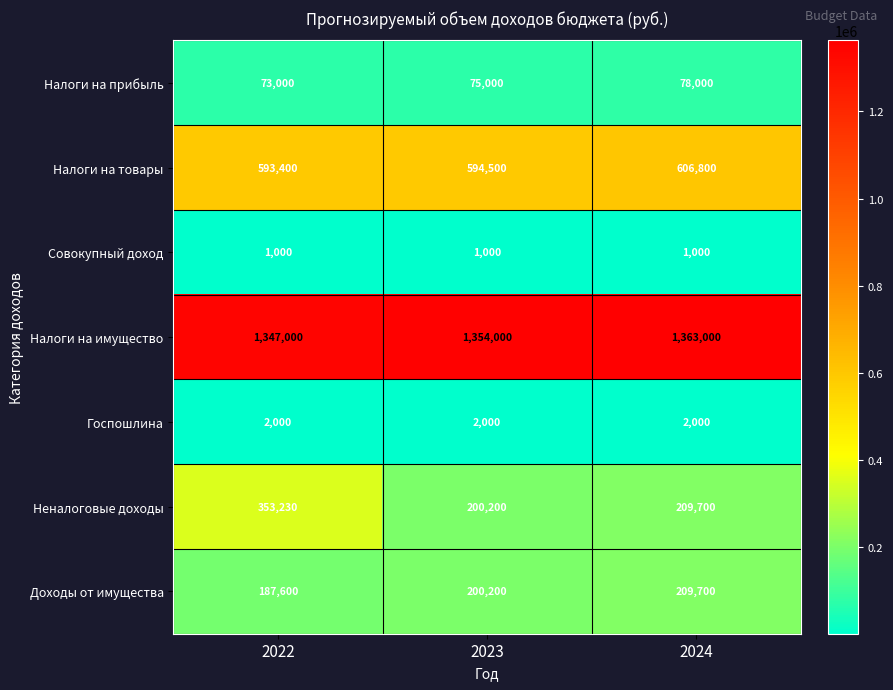

How many data points in Неналоговые доходы are less than 209700?

1